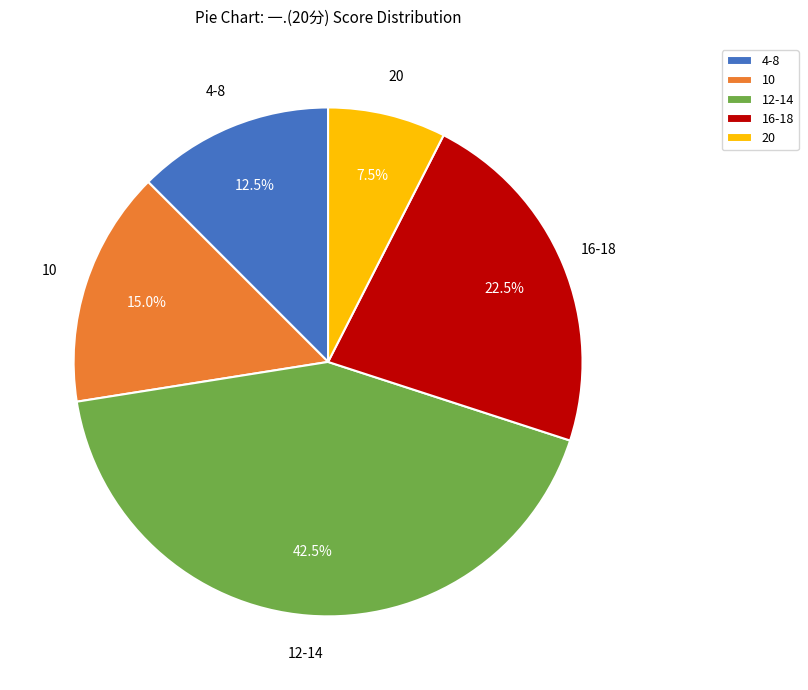

Do 16-18 and 10 together represent more than half of the pie?

No